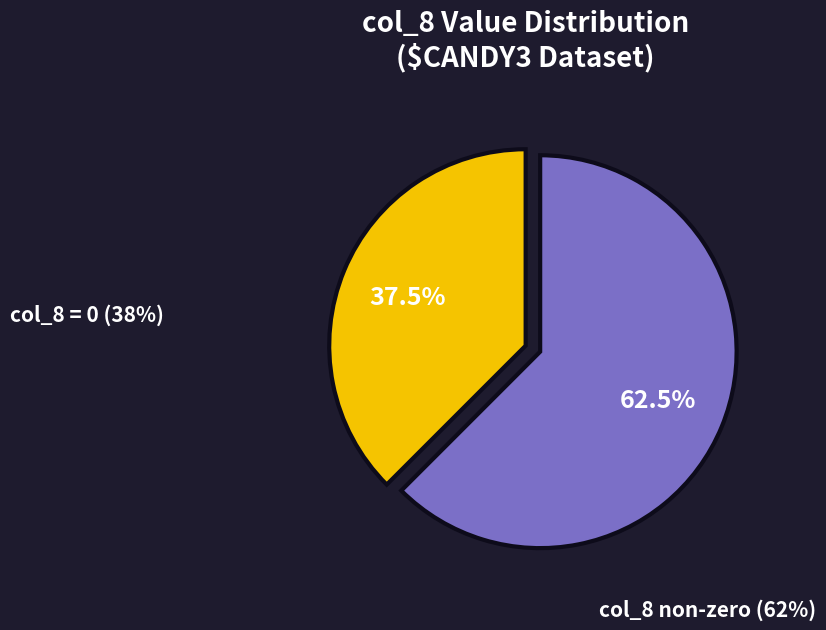

Is there any slice that represents more than half of the pie?

Yes